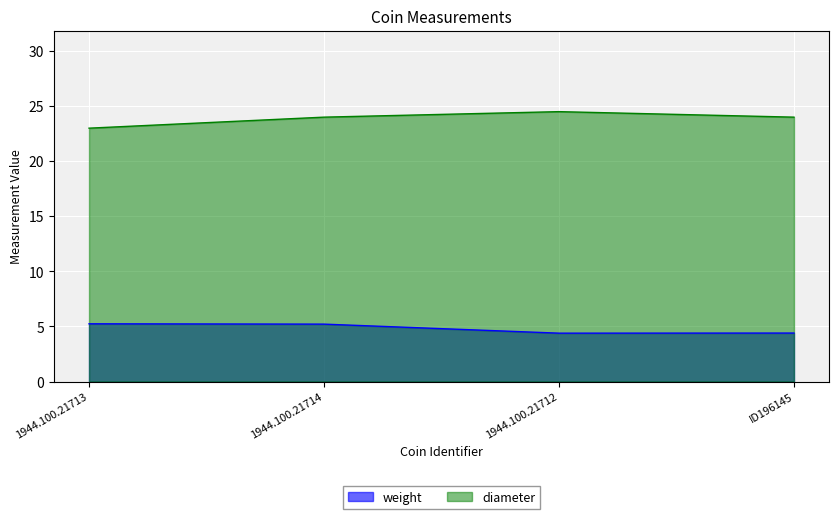

What is the total value across all series at 1944.100.21713?

28.2